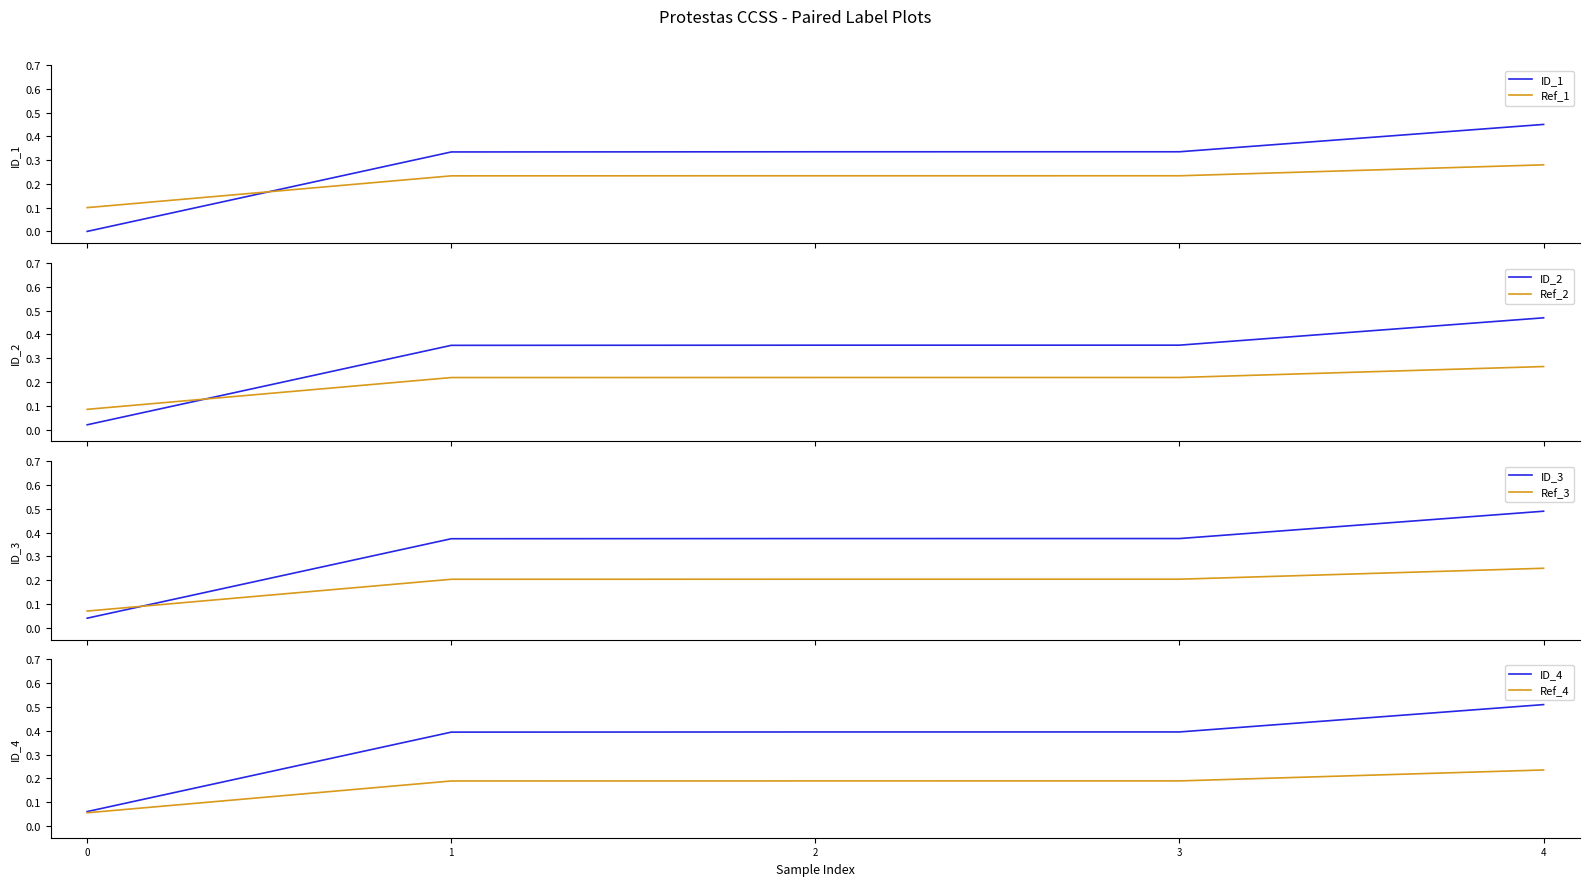

True or false: Ref_1 and ID_1 intersect in this chart.

True